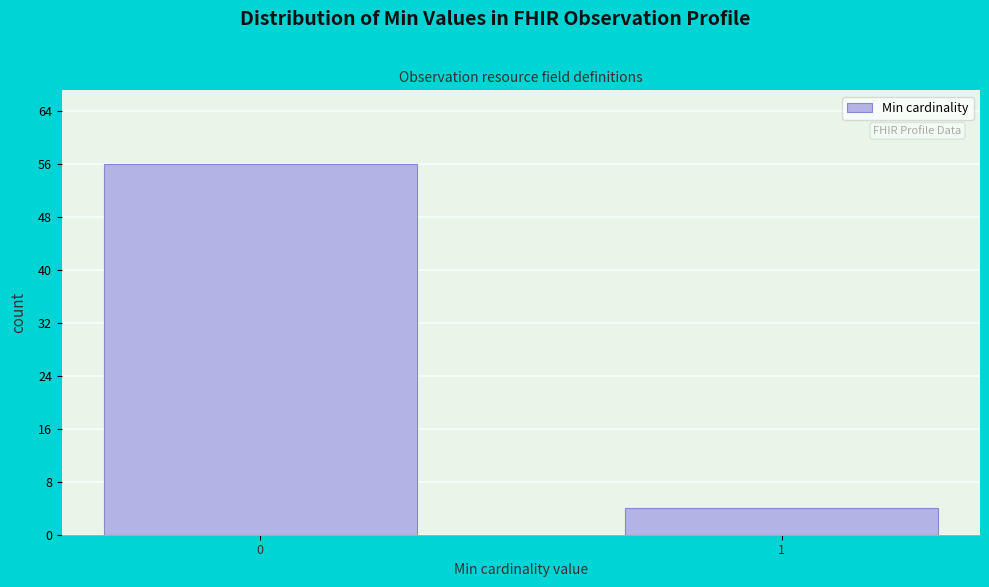

Reading right to left, what are all the values shown in this chart?

4	56